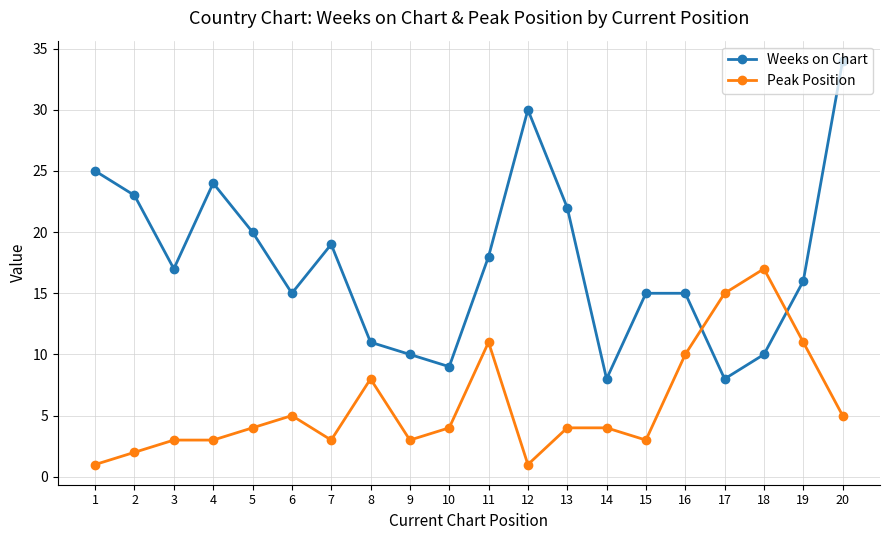

At which category is the sum across all series the highest?

20